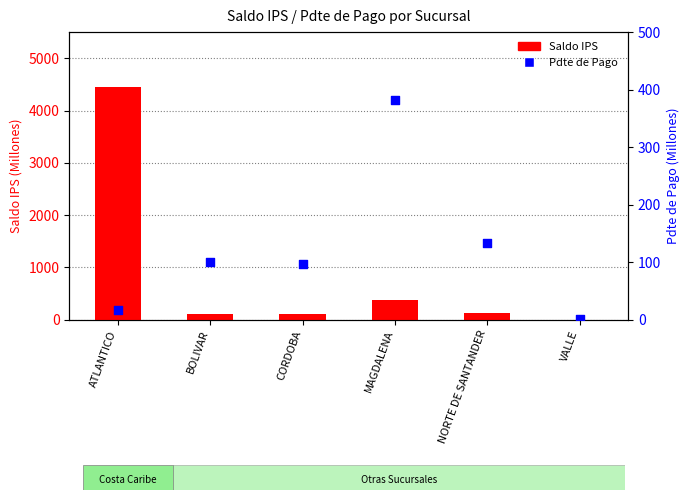

Is the value of Saldo IPS (M) at CORDOBA greater than the value of Pdte de Pago (M) at ATLANTICO?

Yes